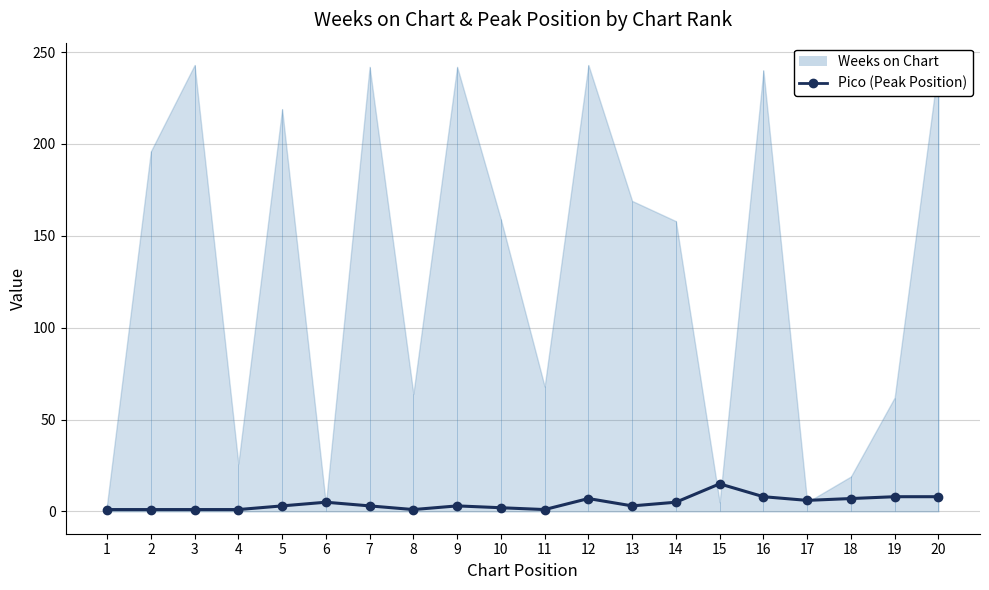

What is the difference between the maximum and minimum values?

14